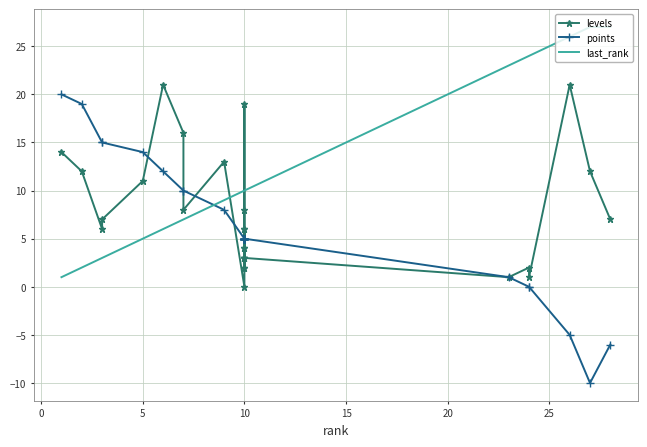

What is the greatest value displayed?

27